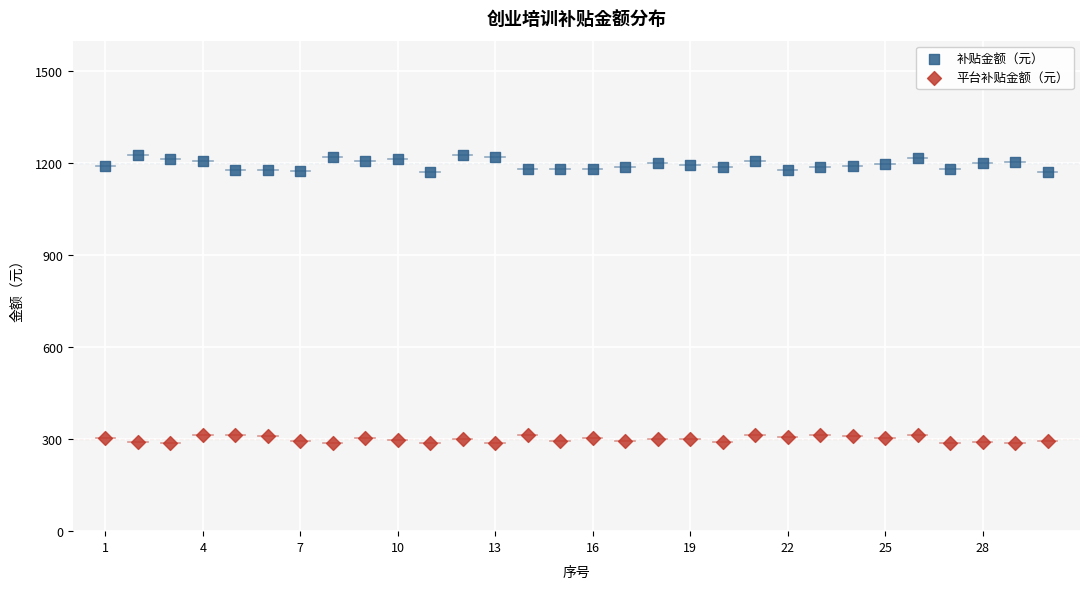

Which series reaches the maximum Y coordinate?

补贴金额（元）